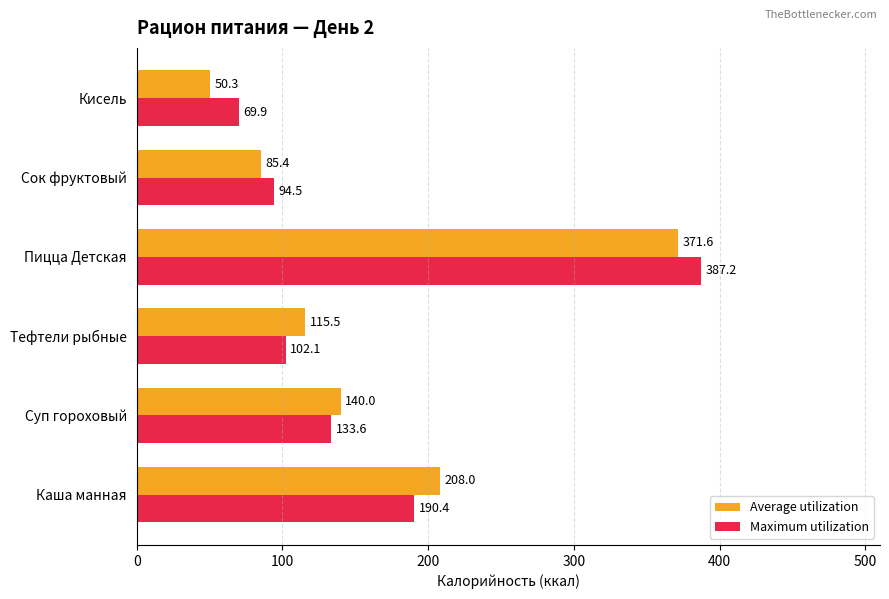

What value does the Average utilization series have at Каша манная?

208.0